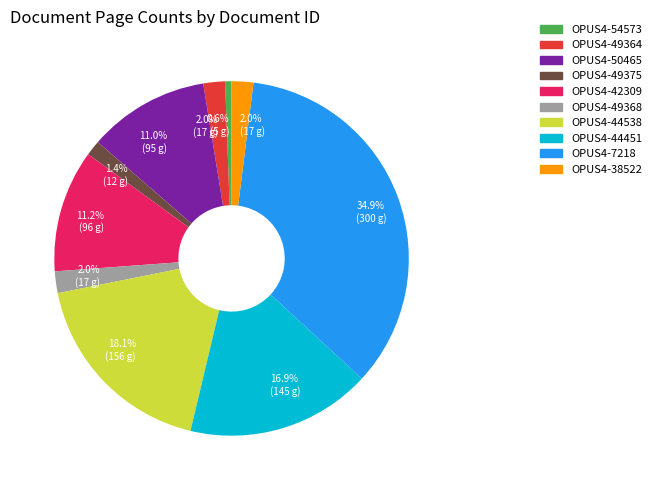

Is there any slice that represents more than half of the pie?

No